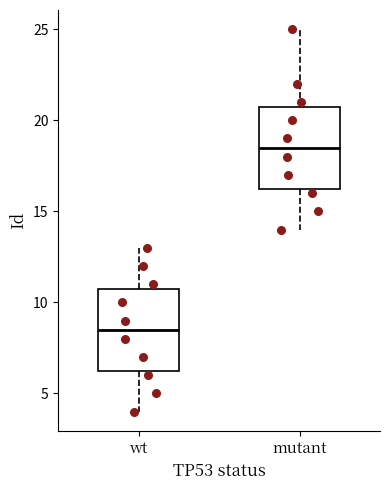

Reading left to right, read every box against the y-axis: the position of its median line, the range the box covers, and the ends of its whiskers. The values are not printed on the chart, so give them approximately, as read against the axis.

wt: median 8.5, box 6.5 to 11.0, whiskers 4.0 to 13.0
mutant: median 18.5, box 16.5 to 21.0, whiskers 14.0 to 25.0